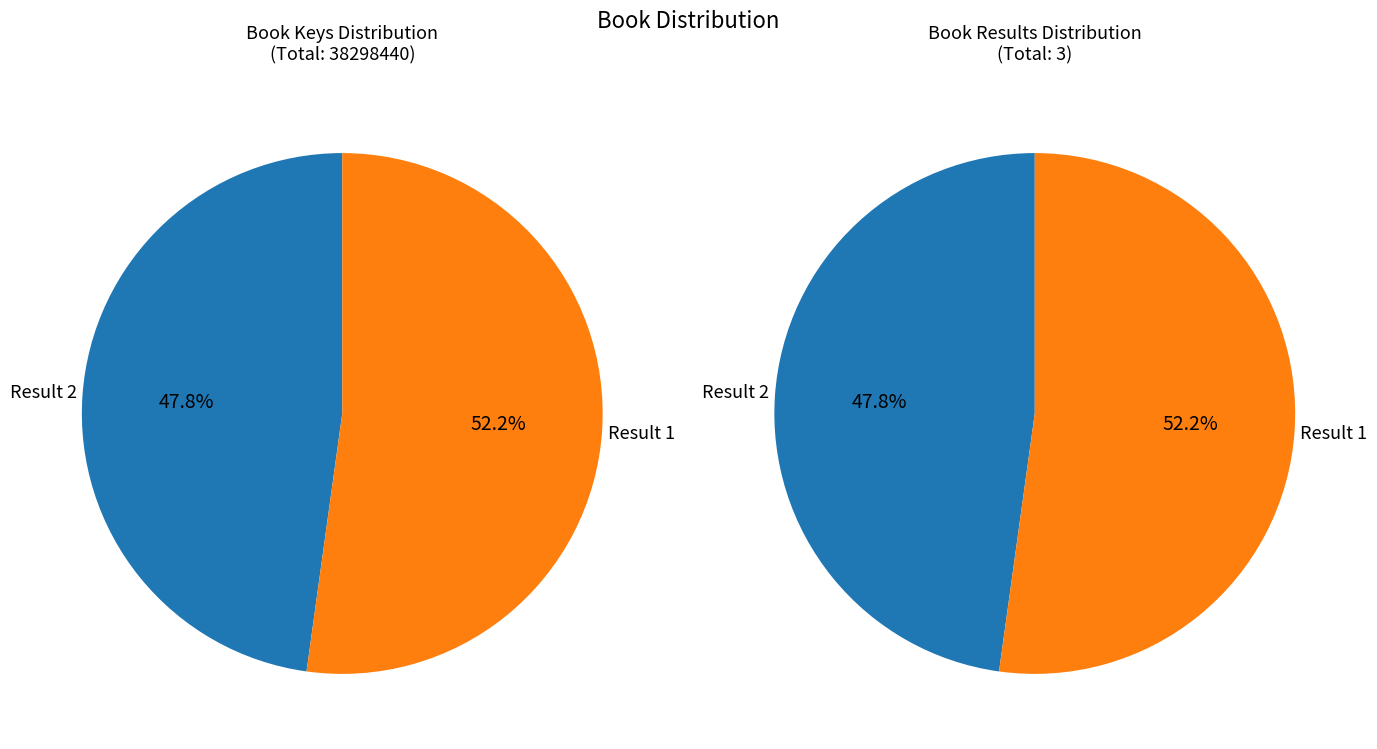

What is the total percentage of 2 and 1?

100.0%